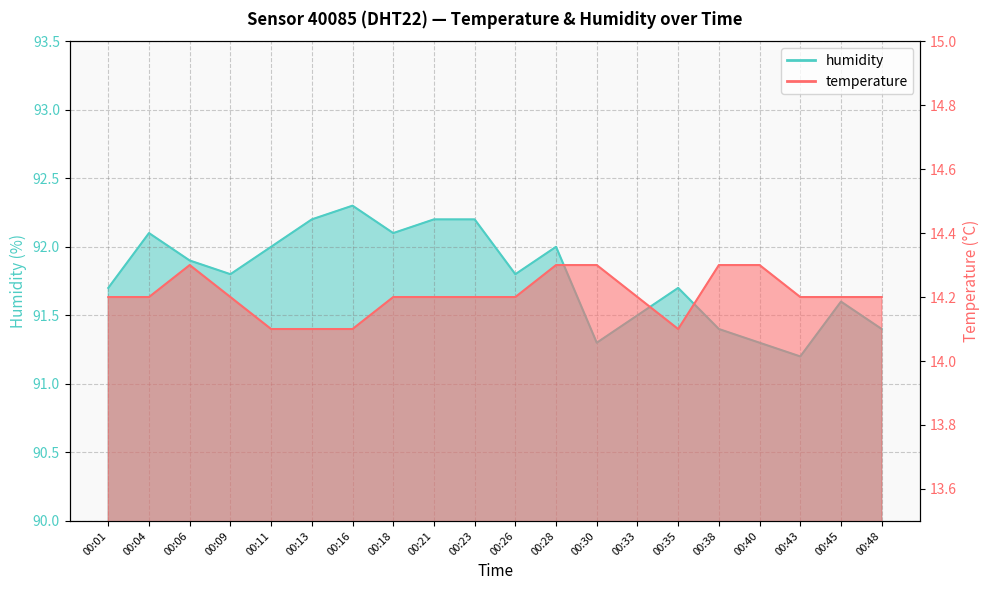

What is the difference between the maximum and minimum values in the temperature series?

0.2